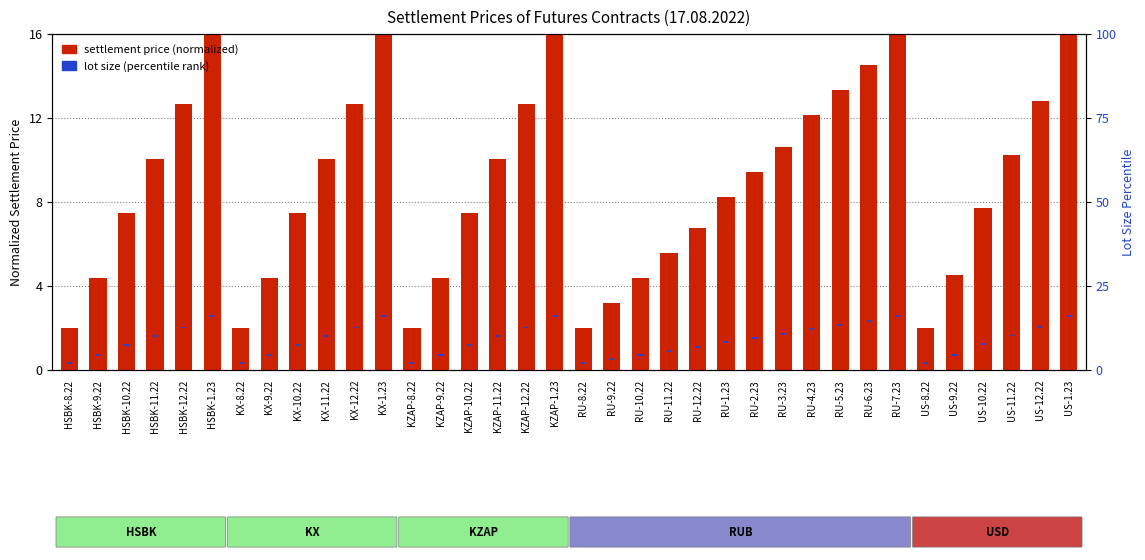

How many groups of bars are there?

36